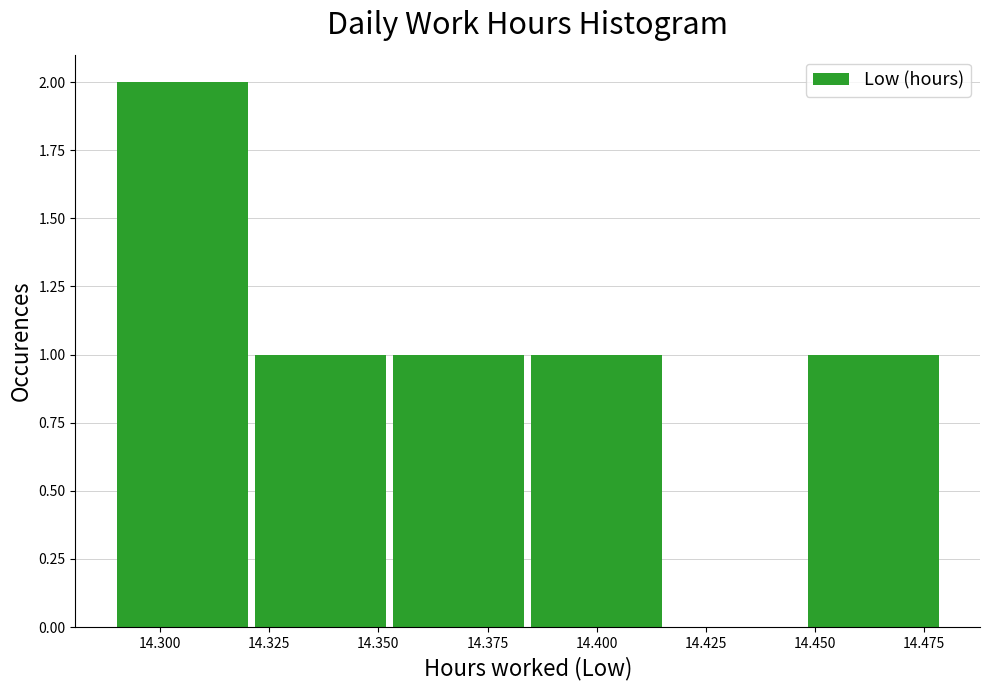

How tall is the bar that spans 14.450 to 14.480 on the x-axis? Neither the bar edges nor the heights are printed on the chart, so give them approximately, as read against the axes.

1